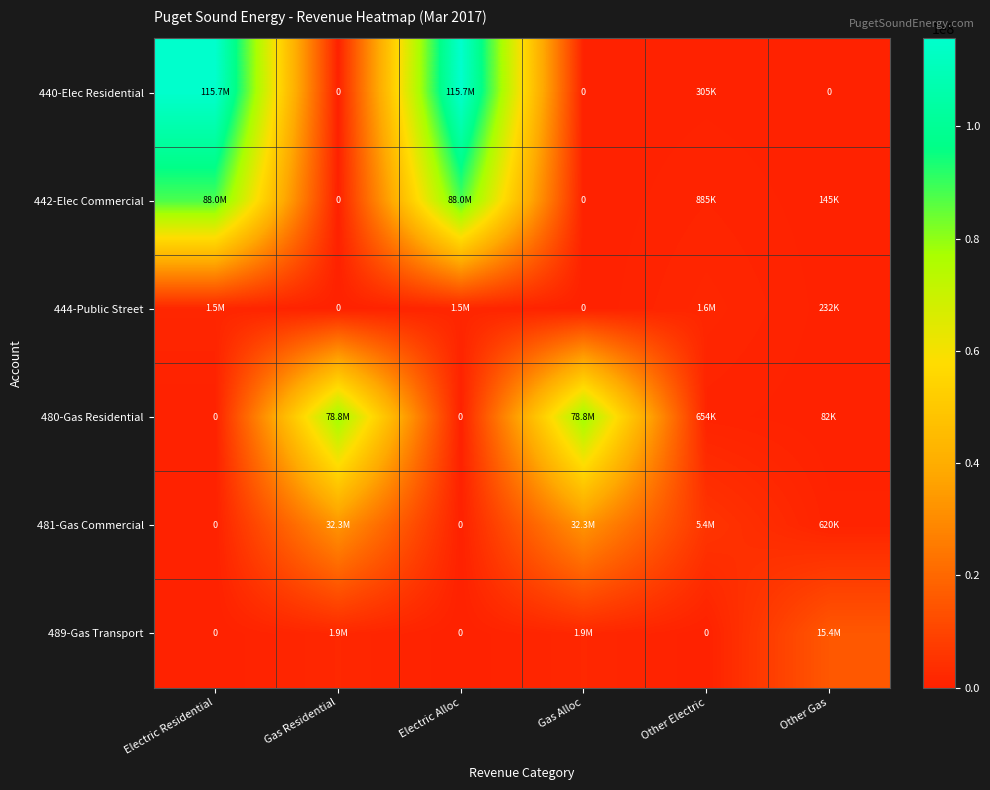

Rank the categories by 481-Gas Commercial value from lowest to highest.

Electric Residential, Electric Alloc, Other Gas, Other Electric, Gas Residential, Gas Alloc